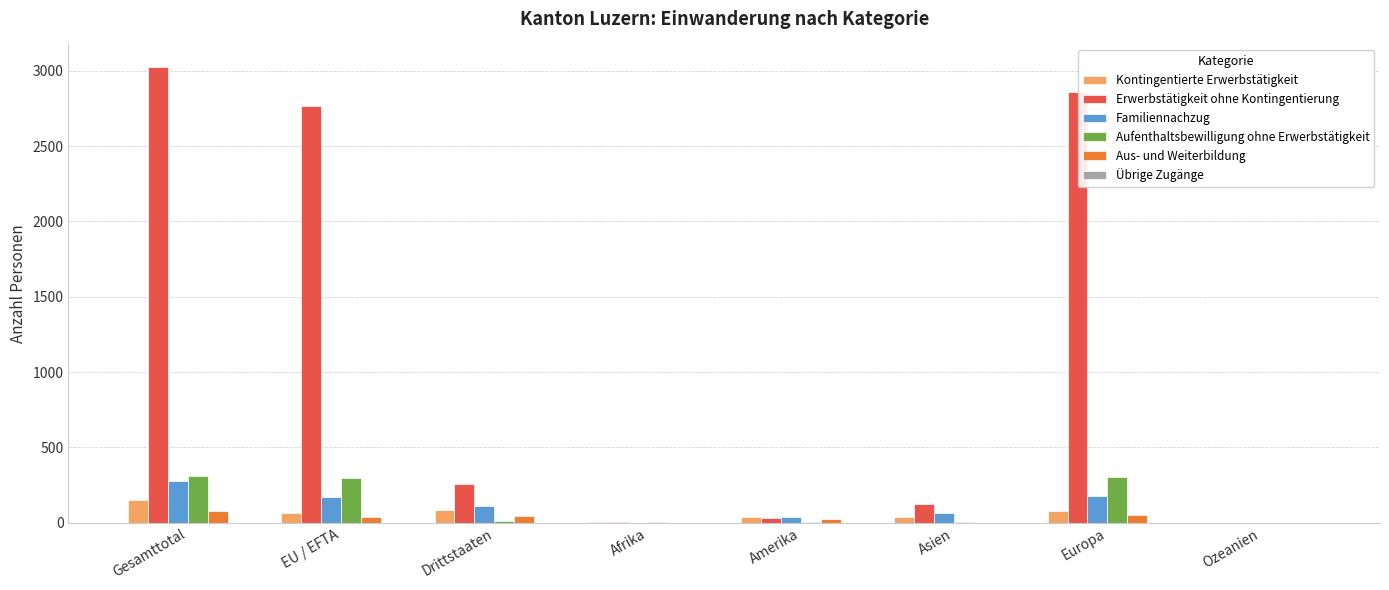

Which series has the widest spread of values?

Erwerbstätigkeit ohne Kontingentierung